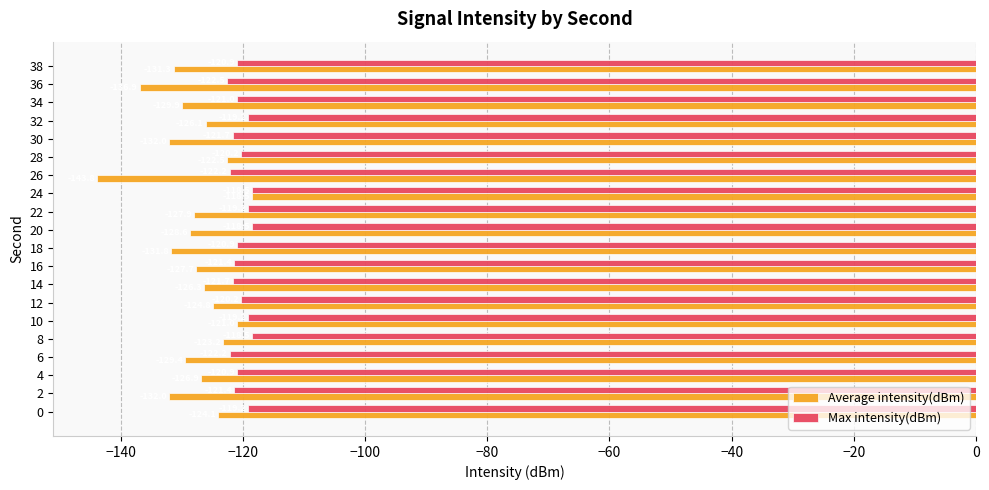

List the series in order of their overall mean, lowest first.

Average intensity(dBm), Max intensity(dBm)